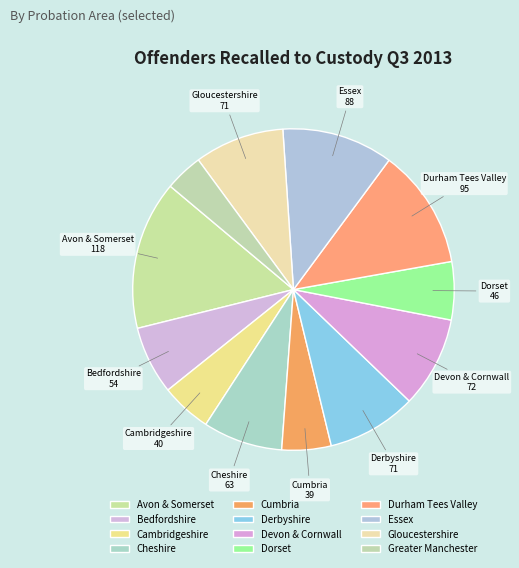

Approximately how many times larger is the value at Bedfordshire compared to Cheshire?

0.9